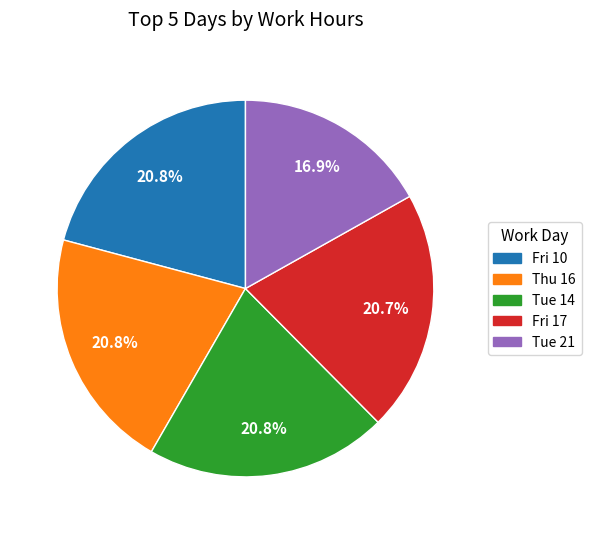

Is there any slice that represents more than half of the pie?

No